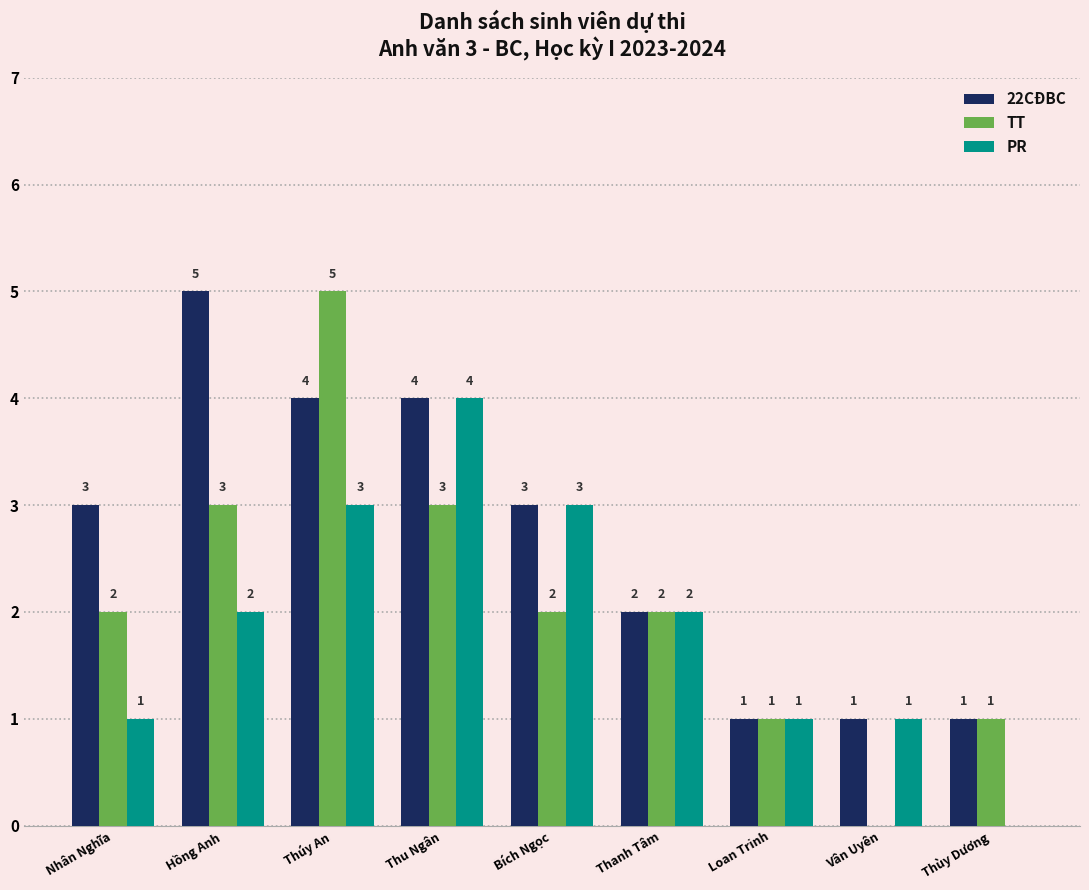

What is the sum of all PR values?

17